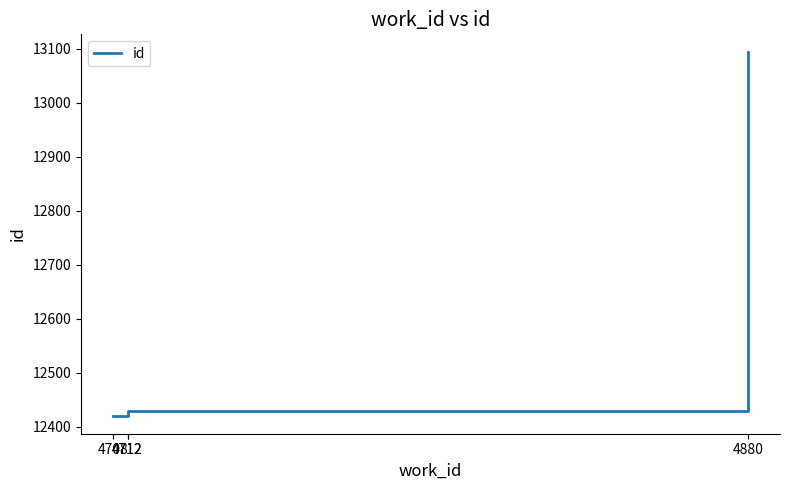

What is the difference between the values at 4880 and 4708?

672